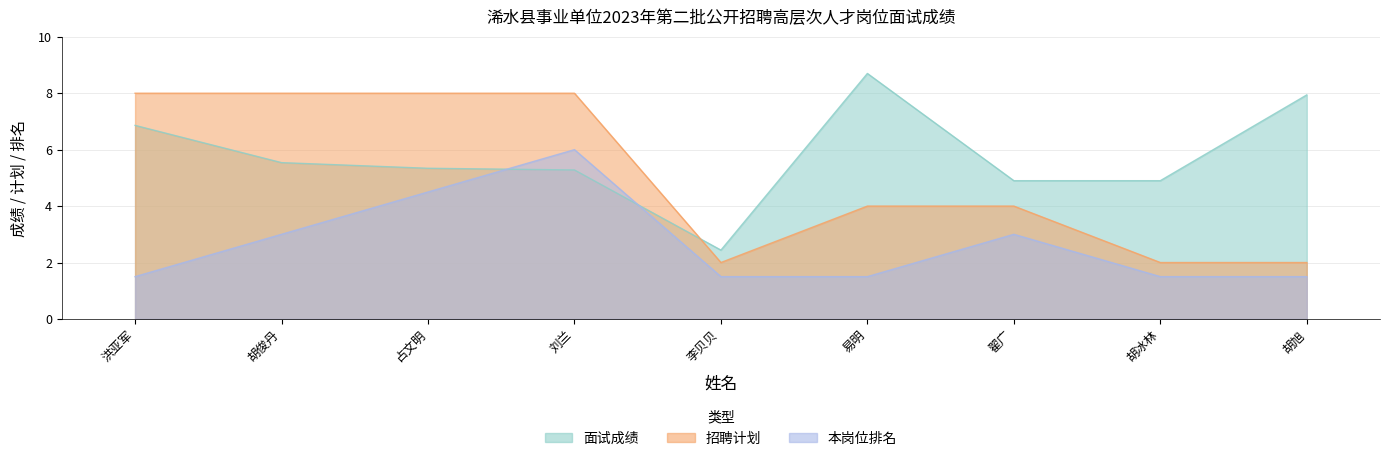

Is it true that 面试成绩 equals 7.1 at 占文明?

False